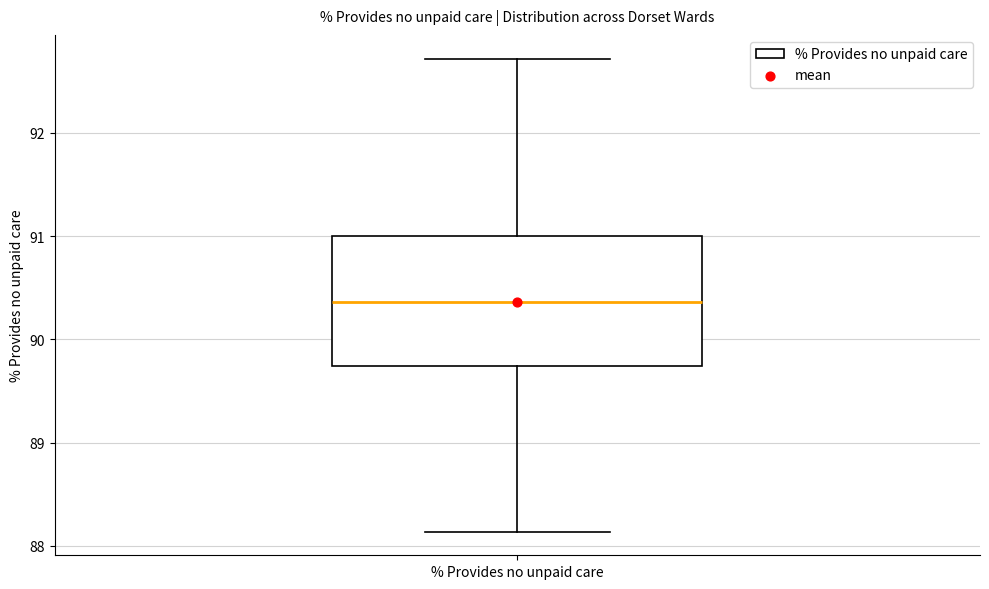

Transcribe this box plot: give where the median line is, the range the box spans, and where the two whiskers end, as read against the y-axis. The values are not printed on the chart, so give them approximately, as read against the axis.

median 90.4, box 89.7 to 91.0, whiskers 88.1 to 92.7